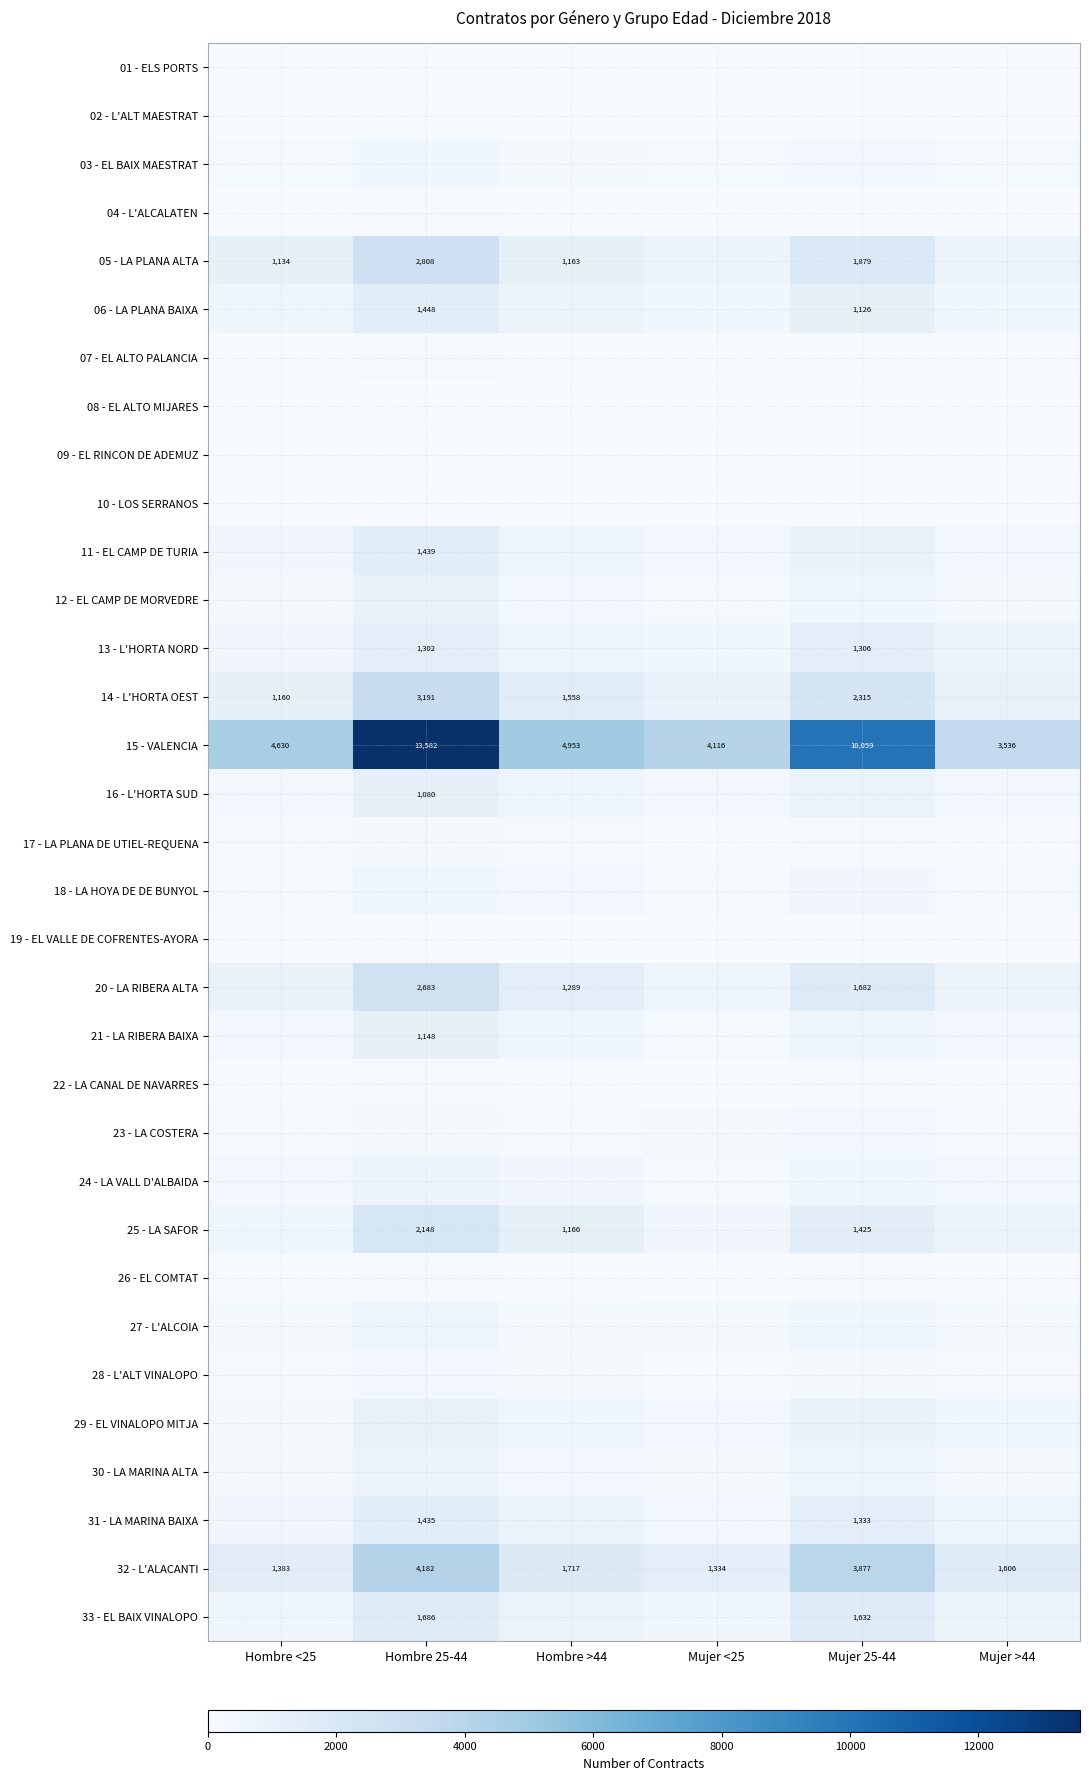

Which has a higher value, Hombre <25 or Mujer >44?

Mujer >44